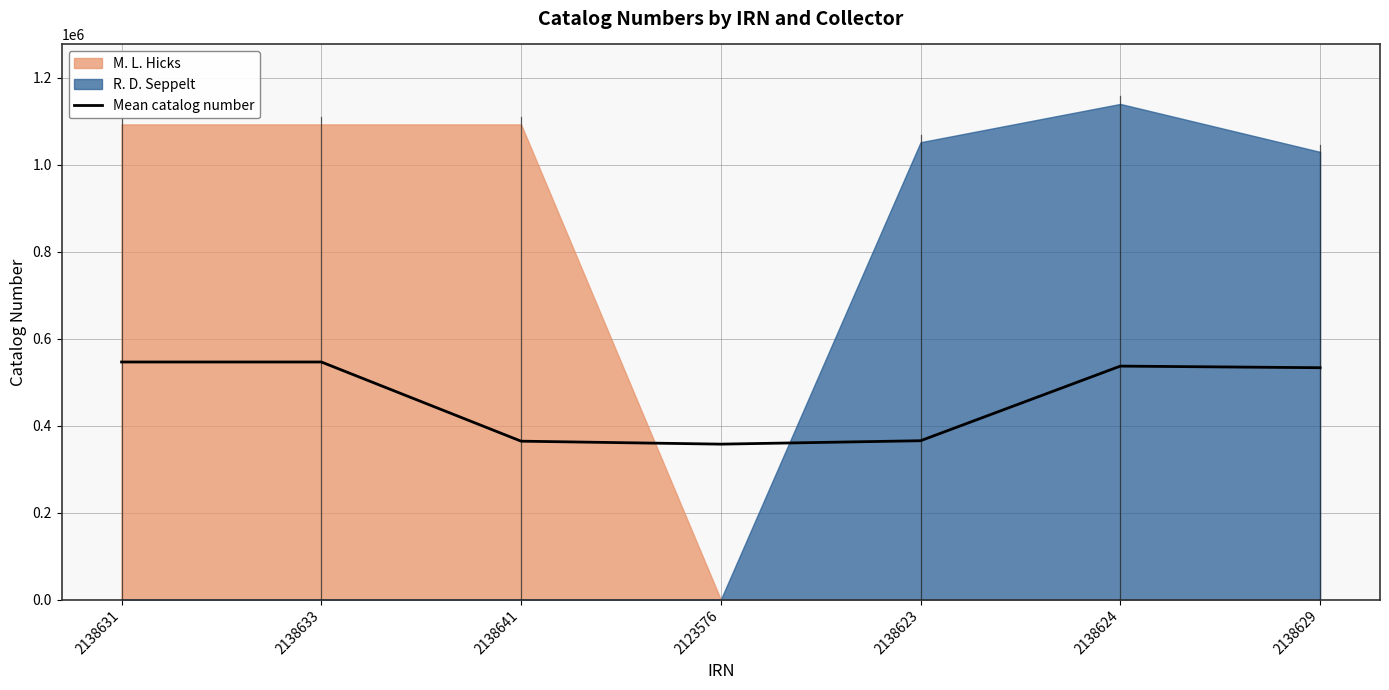

At which label is the value closest to 451947?

2138629